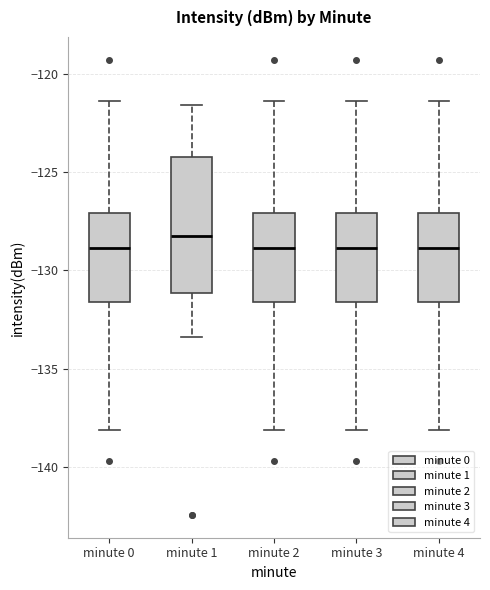

Reading left to right, read every box against the y-axis: the position of its median line, the range the box covers, and the ends of its whiskers. The values are not printed on the chart, so give them approximately, as read against the axis.

minute 0: median -129.0, box -131.5 to -127.0, whiskers -138.0 to -121.5
minute 1: median -128.5, box -131.0 to -124.5, whiskers -133.5 to -121.5
minute 2: median -129.0, box -131.5 to -127.0, whiskers -138.0 to -121.5
minute 3: median -129.0, box -131.5 to -127.0, whiskers -138.0 to -121.5
minute 4: median -129.0, box -131.5 to -127.0, whiskers -138.0 to -121.5